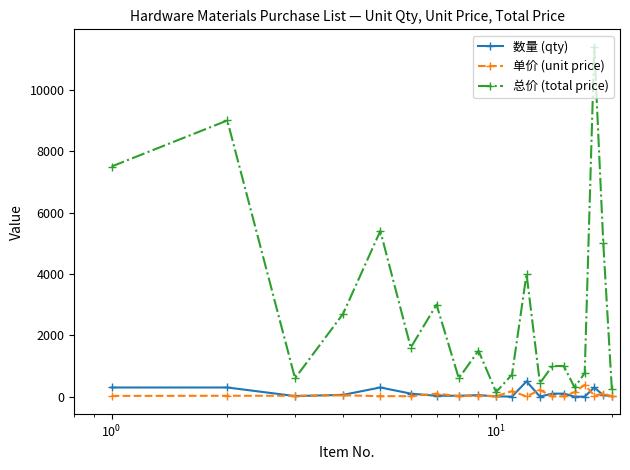

What is the maximum value shown in the chart?

11400